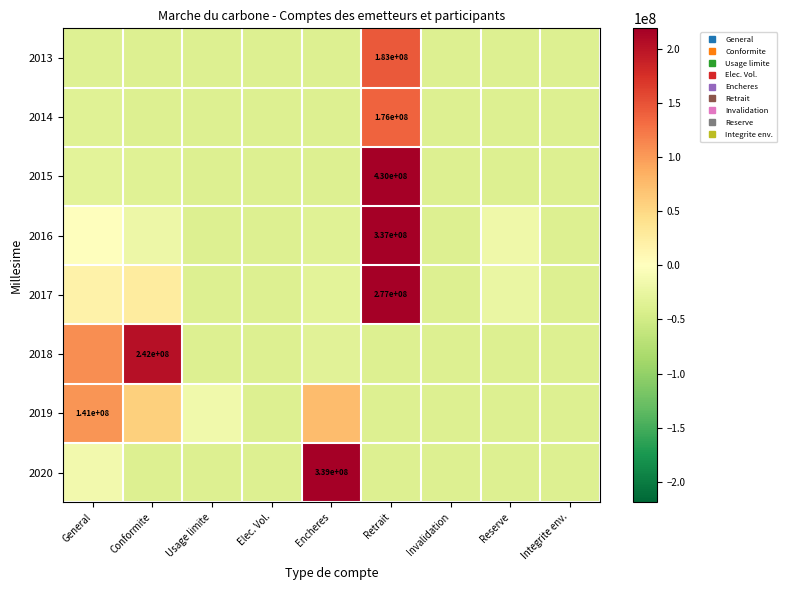

At which category is the sum across all series the highest?

Retrait